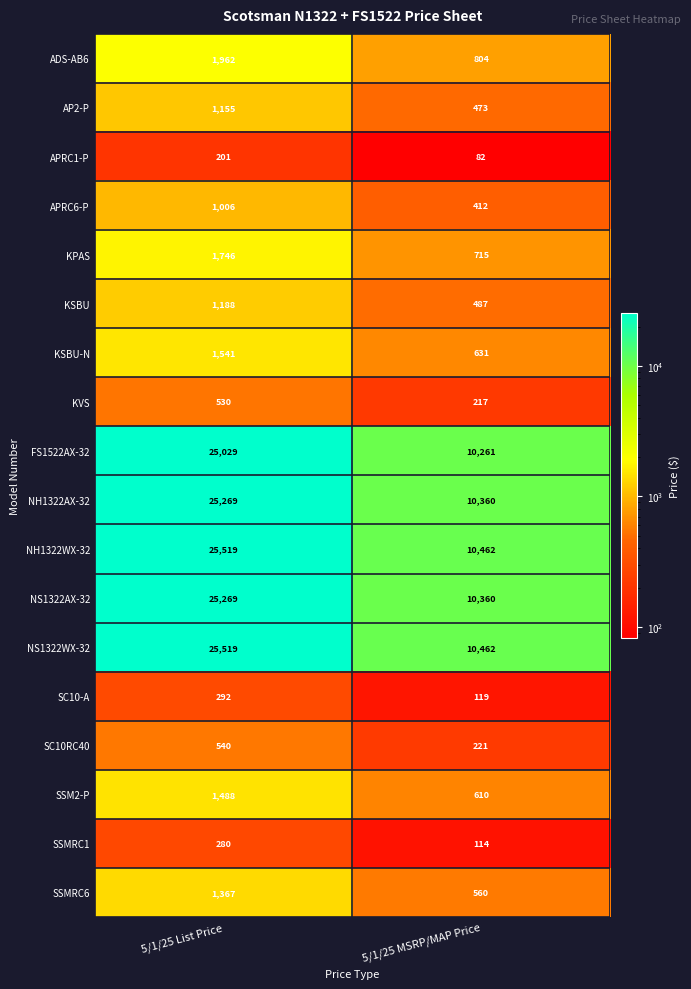

What is the sum of the KPAS values at 5/1/25 MSRP/MAP Price and 5/1/25 List Price?

2461